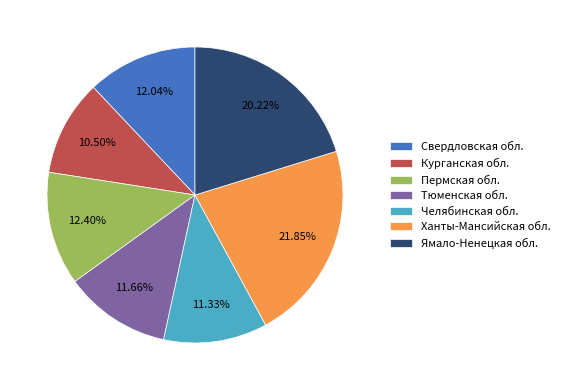

Does Пермская обл. represent more than half of the total?

No